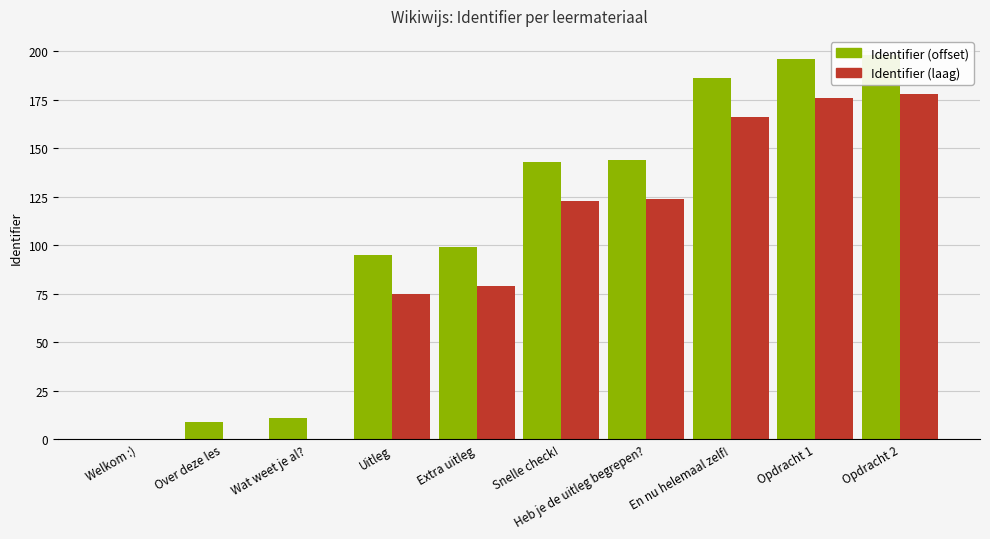

Reading left to right, transcribe all the data shown in this chart.

Identifier (offset): Welkom :)=0	Over deze les=9	Wat weet je al?=11	Uitleg=95	Extra uitleg=99	Snelle check!=143	Heb je de uitleg begrepen?=144	En nu helemaal zelf!=186	Opdracht 1=196	Opdracht 2=198
Identifier (laag): Welkom :)=0	Over deze les=0	Wat weet je al?=0	Uitleg=75	Extra uitleg=79	Snelle check!=123	Heb je de uitleg begrepen?=124	En nu helemaal zelf!=166	Opdracht 1=176	Opdracht 2=178